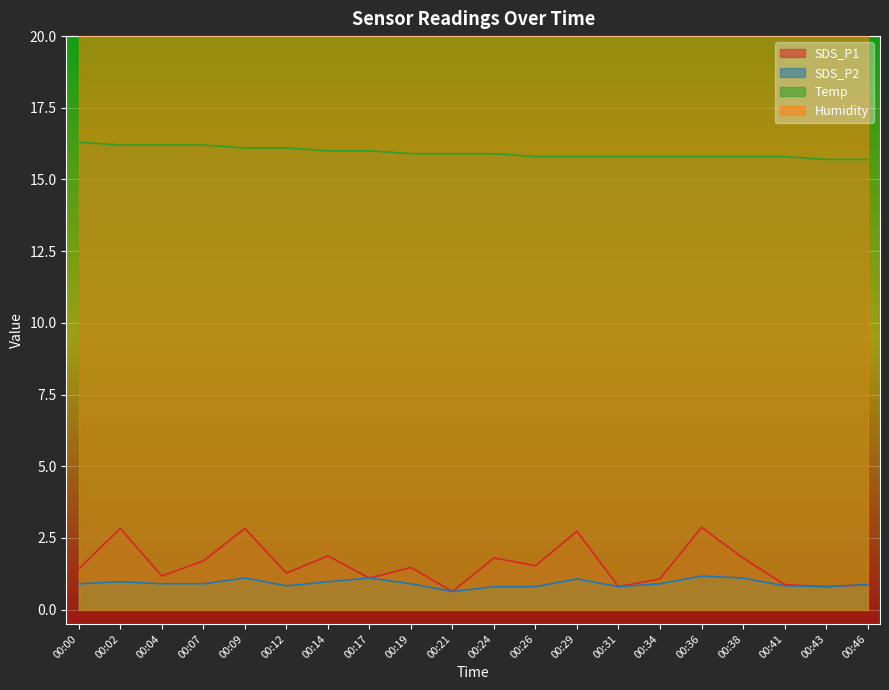

Reading left to right, transcribe all the data shown in this chart.

SDS_P1: 1.4	2.8	1.2	1.7	2.8	1.3	1.9	1.1	1.5	0.6	1.8	1.5	2.7	0.8	1.1	2.9	1.8	0.9	0.8	0.9
SDS_P2: 0.9	1.0	0.9	0.9	1.1	0.8	1.0	1.1	0.9	0.6	0.8	0.8	1.1	0.8	0.9	1.2	1.1	0.8	0.8	0.9
Temp: 16.3	16.2	16.2	16.2	16.1	16.1	16.0	16.0	15.9	15.9	15.9	15.8	15.8	15.8	15.8	15.8	15.8	15.8	15.7	15.7